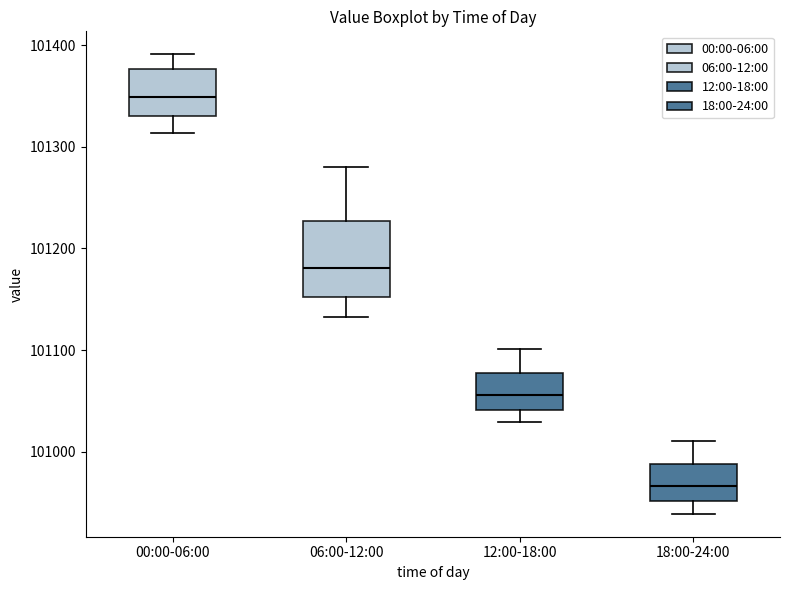

Reading left to right, read every box against the y-axis: the position of its median line, the range the box covers, and the ends of its whiskers. The values are not printed on the chart, so give them approximately, as read against the axis.

00:00-06:00: median 101350, box 101330 to 101380, whiskers 101310 to 101390
06:00-12:00: median 101180, box 101150 to 101230, whiskers 101130 to 101280
12:00-18:00: median 101060, box 101040 to 101080, whiskers 101030 to 101100
18:00-24:00: median 100970, box 100950 to 100990, whiskers 100940 to 101010